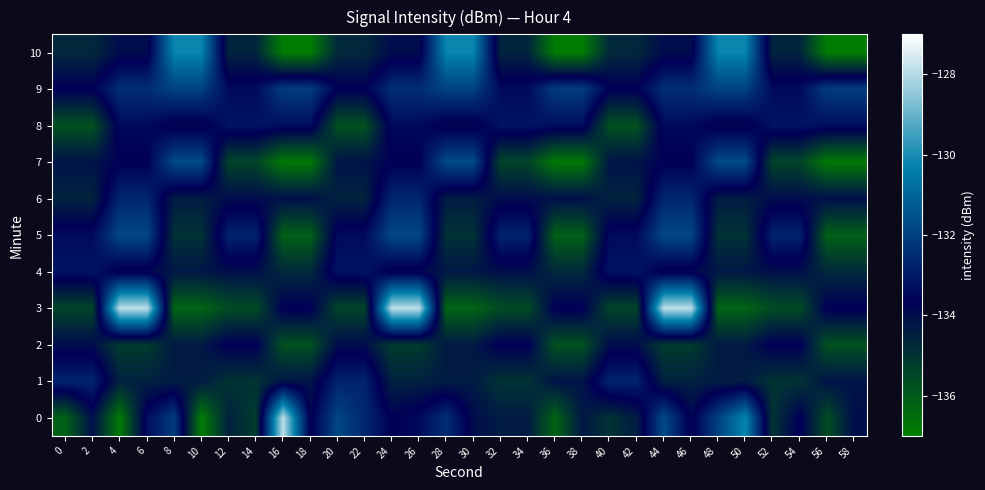

Rank the series by their maximum value, from lowest to highest.

2, 4, 8, 1, 6, 9, 5, 7, 10, 0, 3